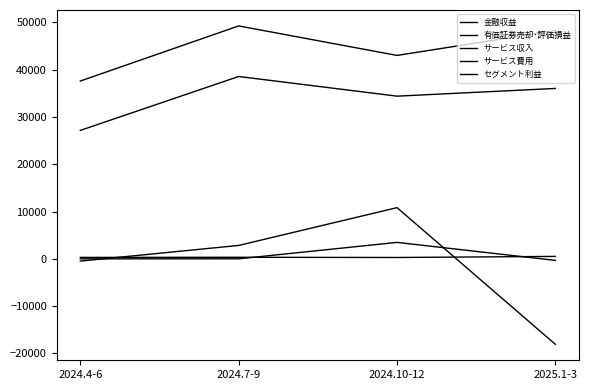

Where is サービス費用 nearest to the value 32852?

2024.10-12